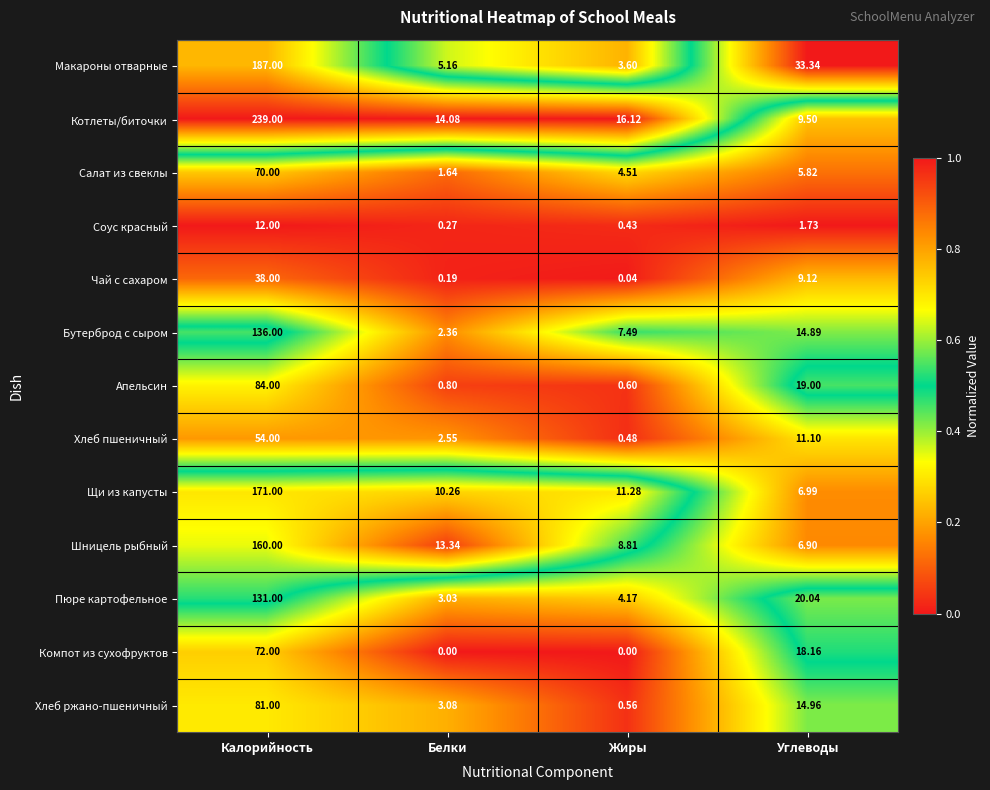

At which label does Макароны отварные first exceed 33?

Калорийность